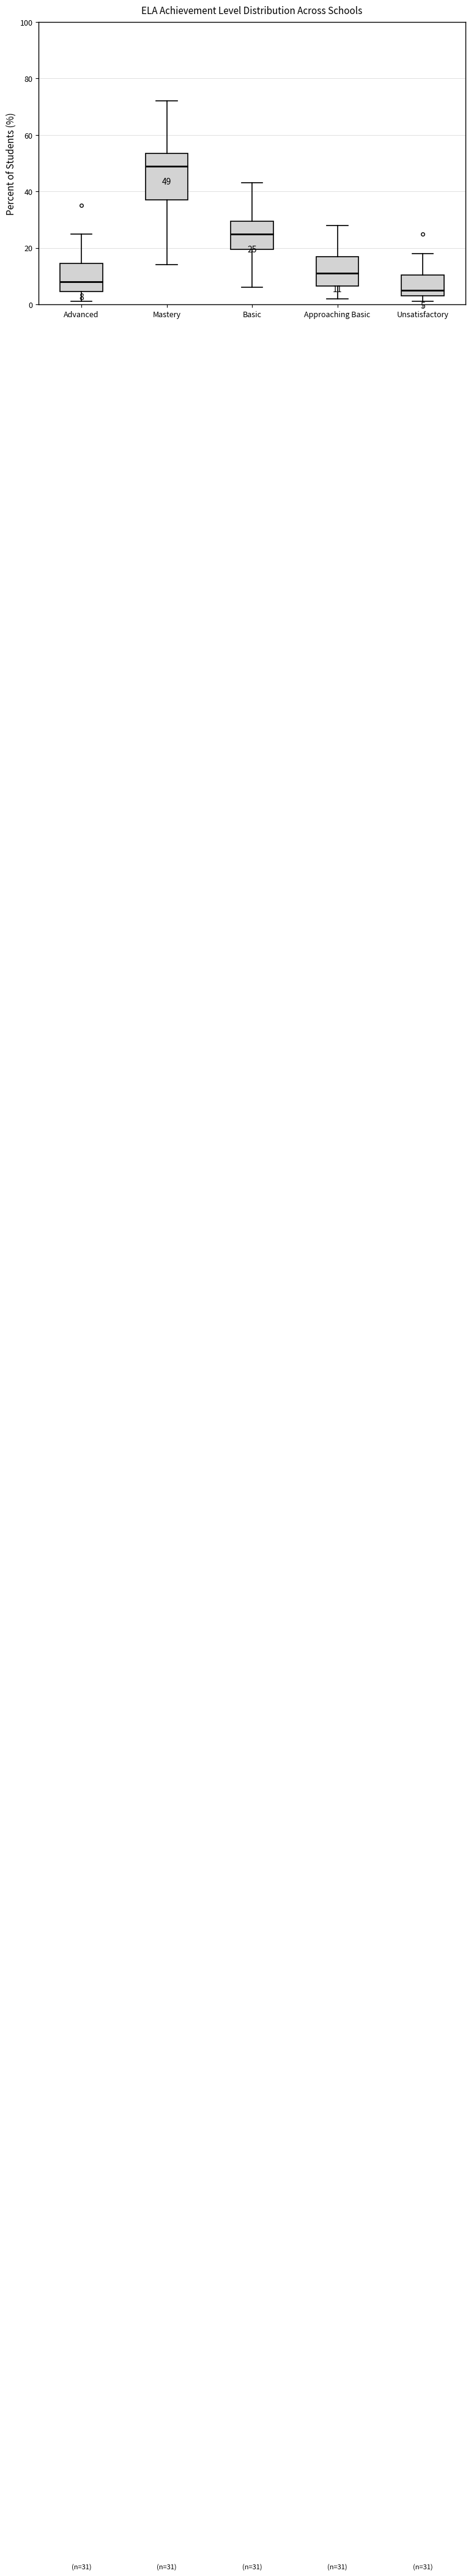

Which box is the tallest, from its lower edge to its upper edge?

Mastery